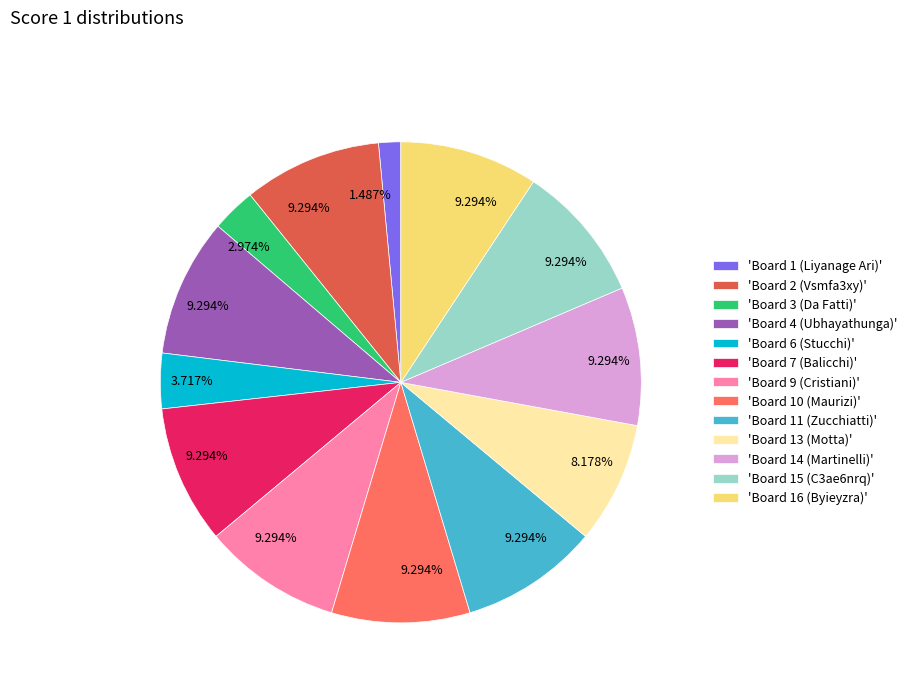

Between 'Board 13 (Motta)' and 'Board 3 (Da Fatti)', which is larger?

'Board 13 (Motta)'